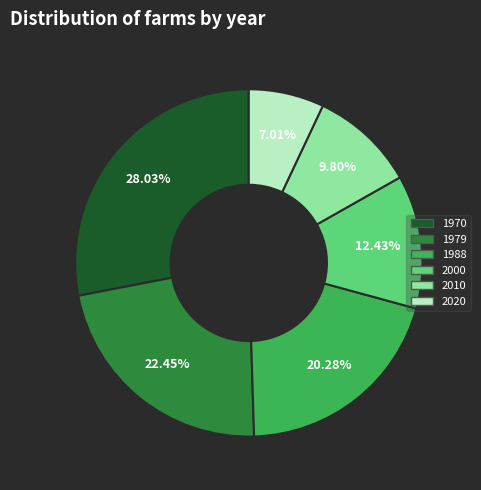

To the nearest percent, what is the average slice percentage?

17%